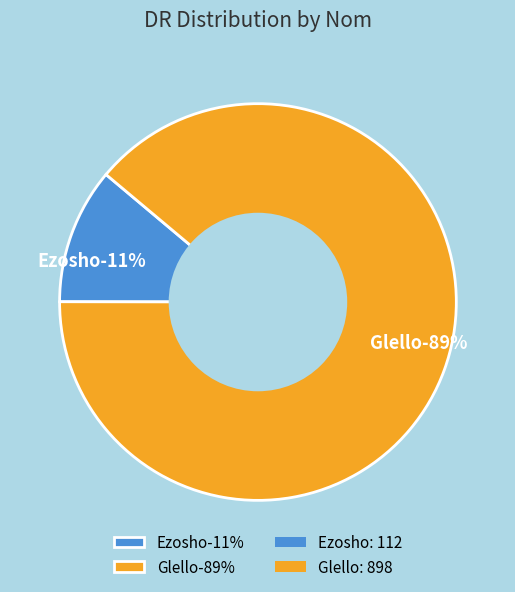

Which slice is the largest?

Glello